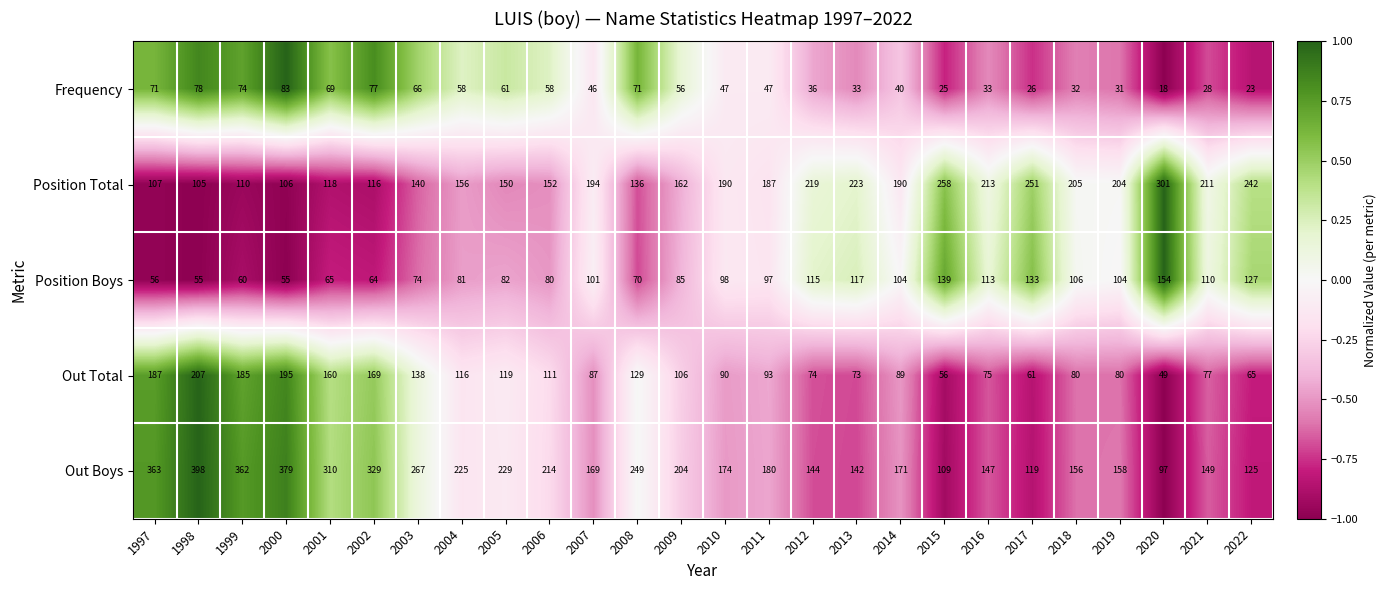

How many data points in Frequency are less than 47?

12